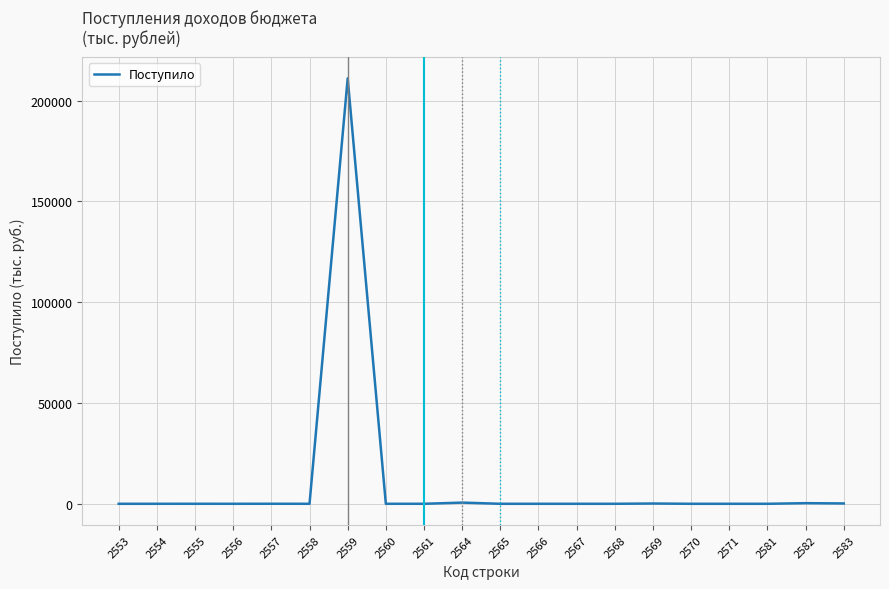

The value at 2554 is 0. True or false?

True